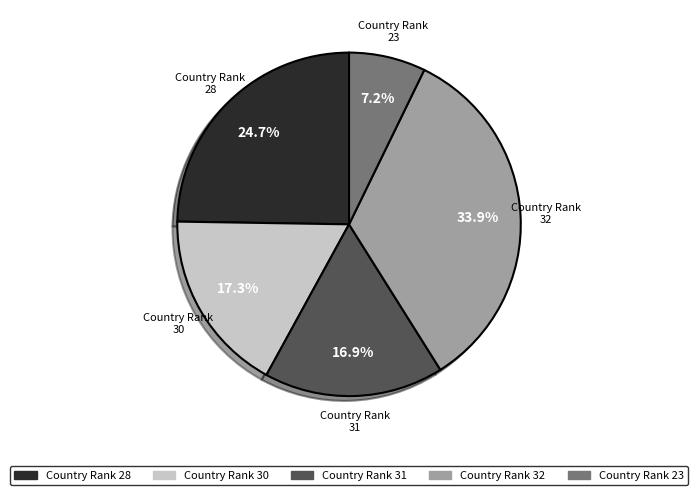

What is the smallest slice in the pie chart?

Country Rank 23